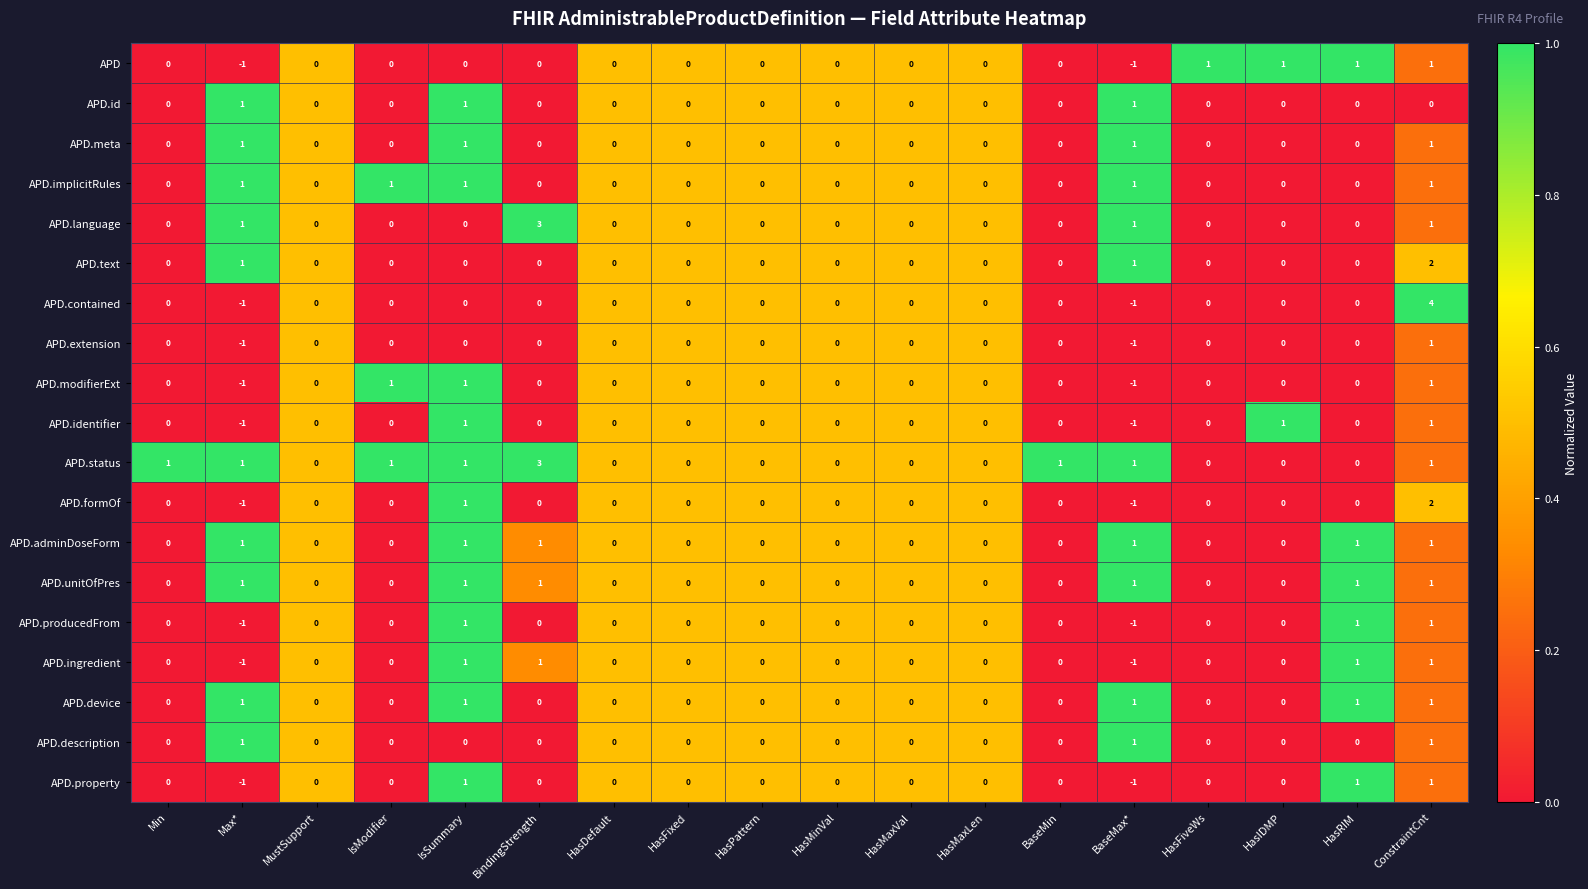

At which category is the sum across all series the highest?

ConstraintCnt